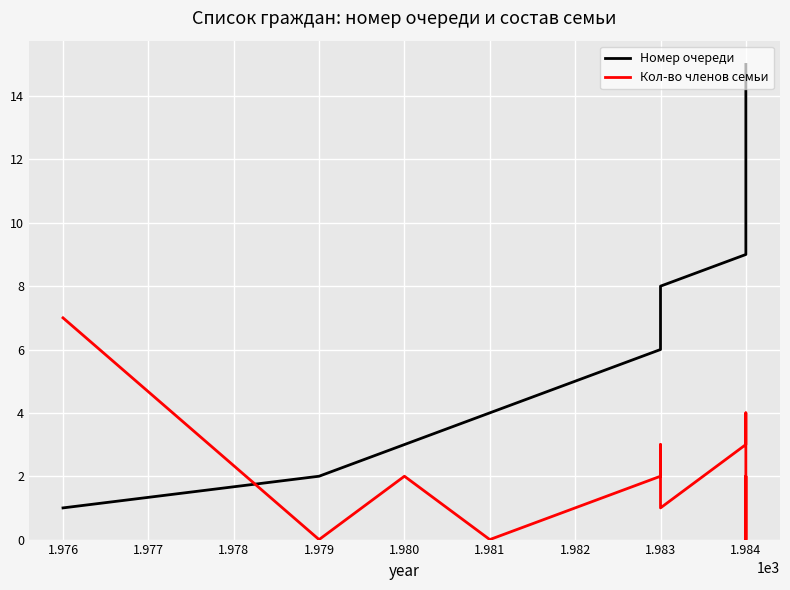

In Кол-во членов семьи, how many points are higher than both neighbors (excluding endpoints)?

4